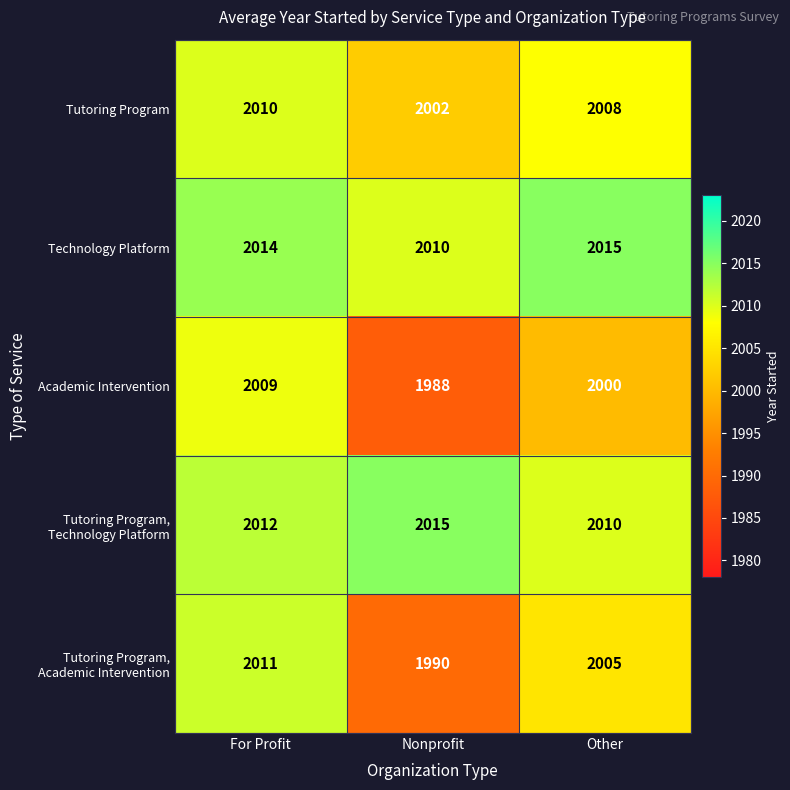

Is it true that Tutoring Program equals 3168 at For Profit?

False